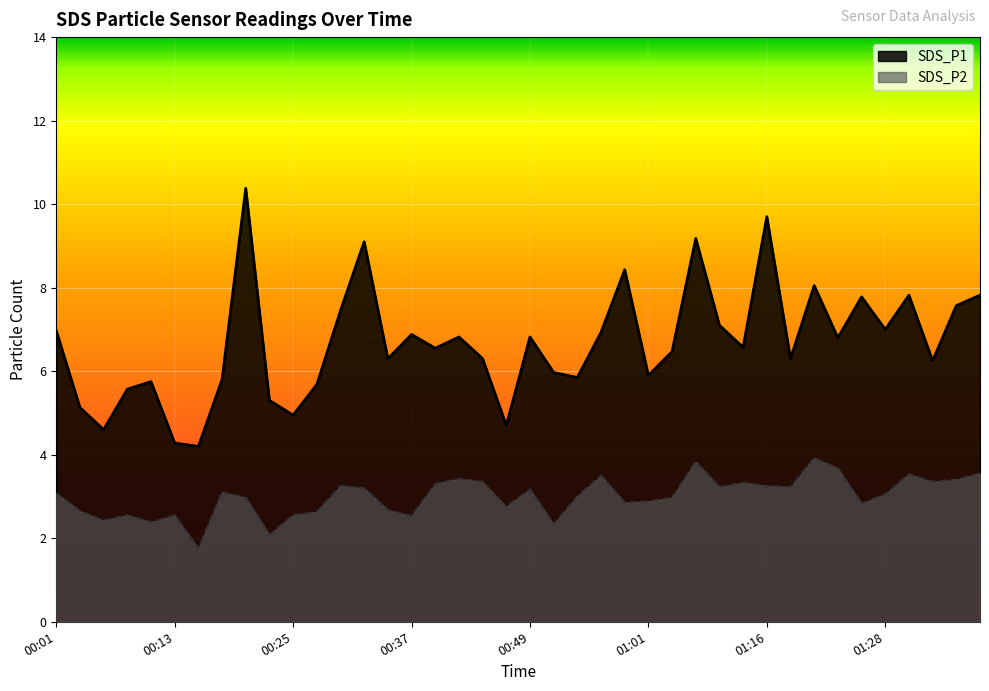

Reading left to right, transcribe all the data shown in this chart.

SDS_P1: 7.0	5.1	4.6	5.6	5.8	4.3	4.2	5.8	10.4	5.3	5.0	5.7	7.5	9.1	6.3	6.9	6.5	6.8	6.3	4.7	6.8	6.0	5.8	6.9	8.4	5.9	6.5	9.2	7.1	6.6	9.7	6.3	8.1	6.8	7.8	7.0	7.8	6.2	7.6	7.8
SDS_P2: 3.1	2.6	2.4	2.5	2.4	2.5	1.8	3.1	3.0	2.1	2.5	2.6	3.2	3.2	2.7	2.5	3.3	3.4	3.4	2.8	3.2	2.3	3.0	3.5	2.9	2.9	3.0	3.8	3.2	3.3	3.2	3.2	3.9	3.7	2.8	3.0	3.5	3.4	3.4	3.5